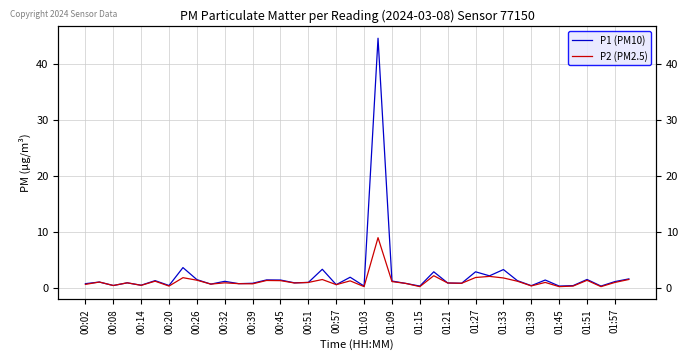

In P1 (PM10), how many points are higher than both neighbors (excluding endpoints)?

14